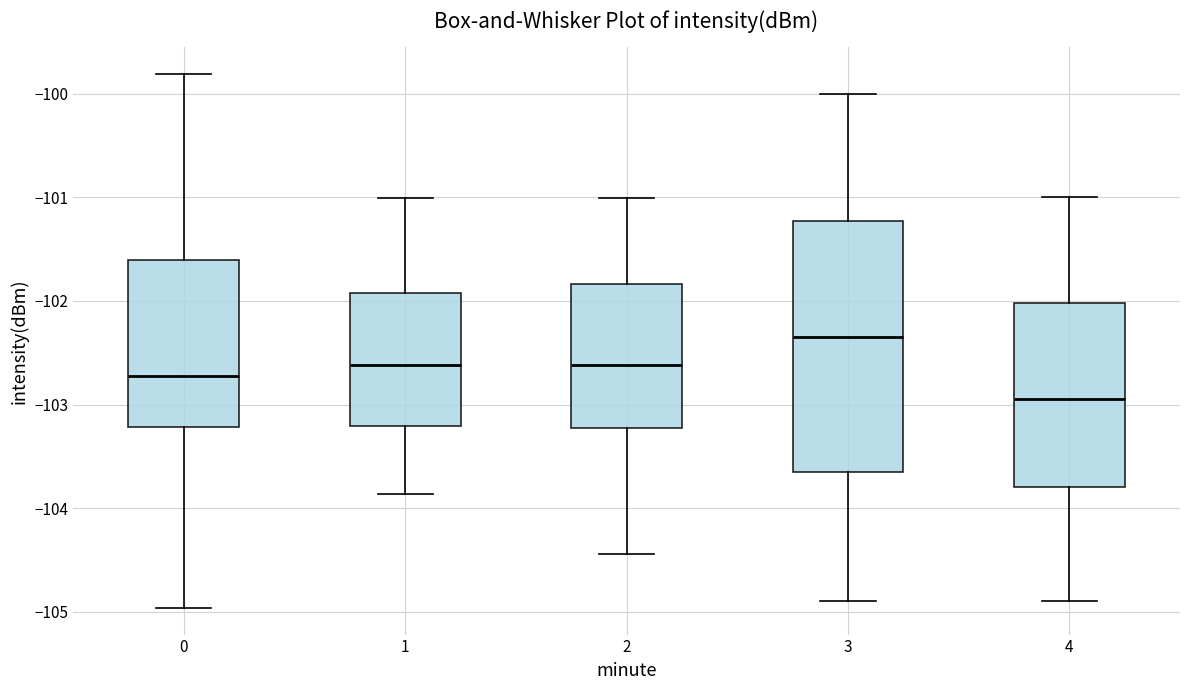

Which box's median line is the lowest?

4